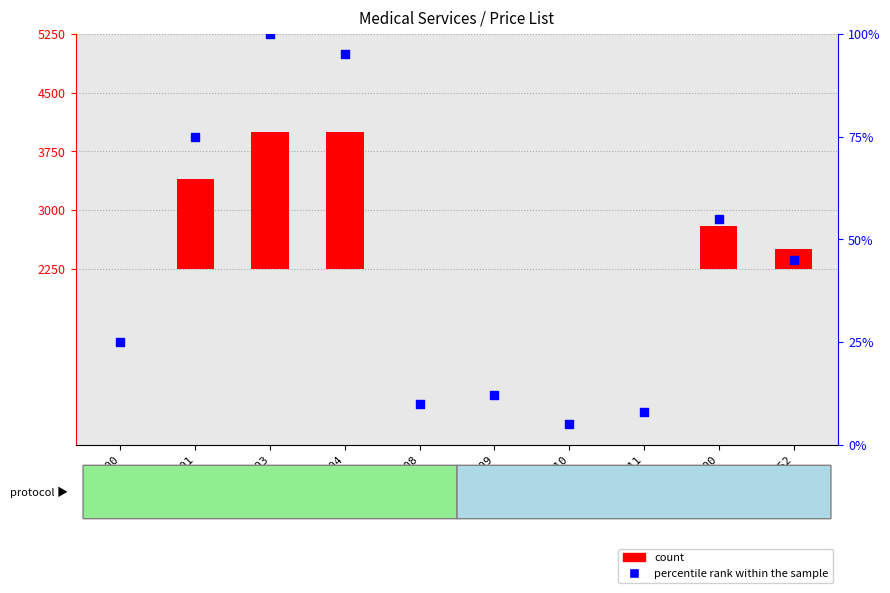

At which category is the sum across all series the highest?

73003